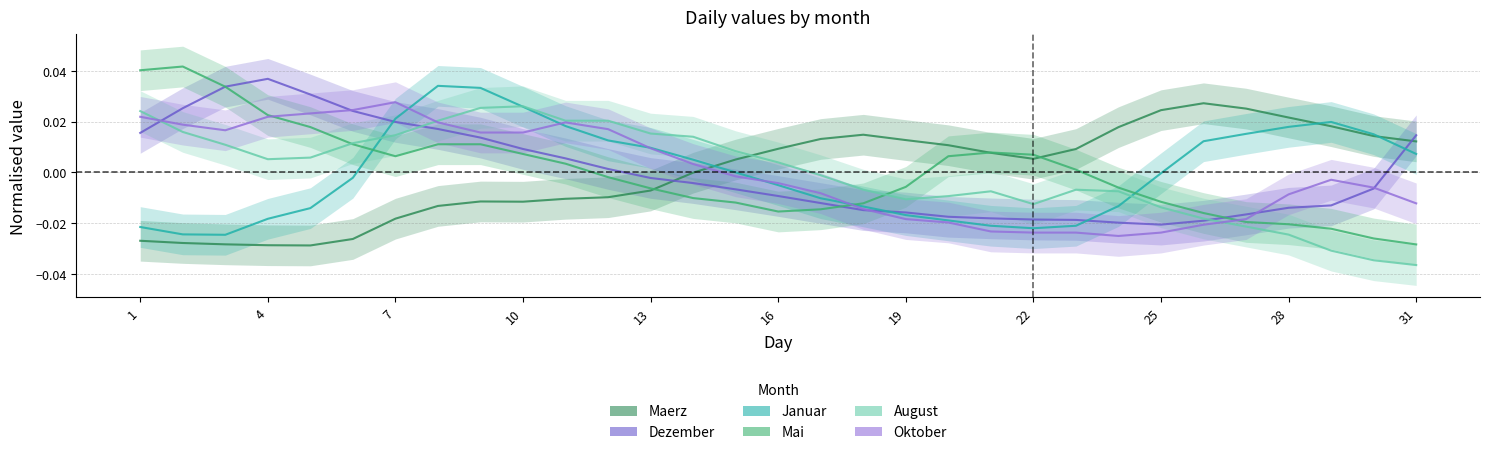

Between 7 and 17, which series saw the biggest shift?

Oktober